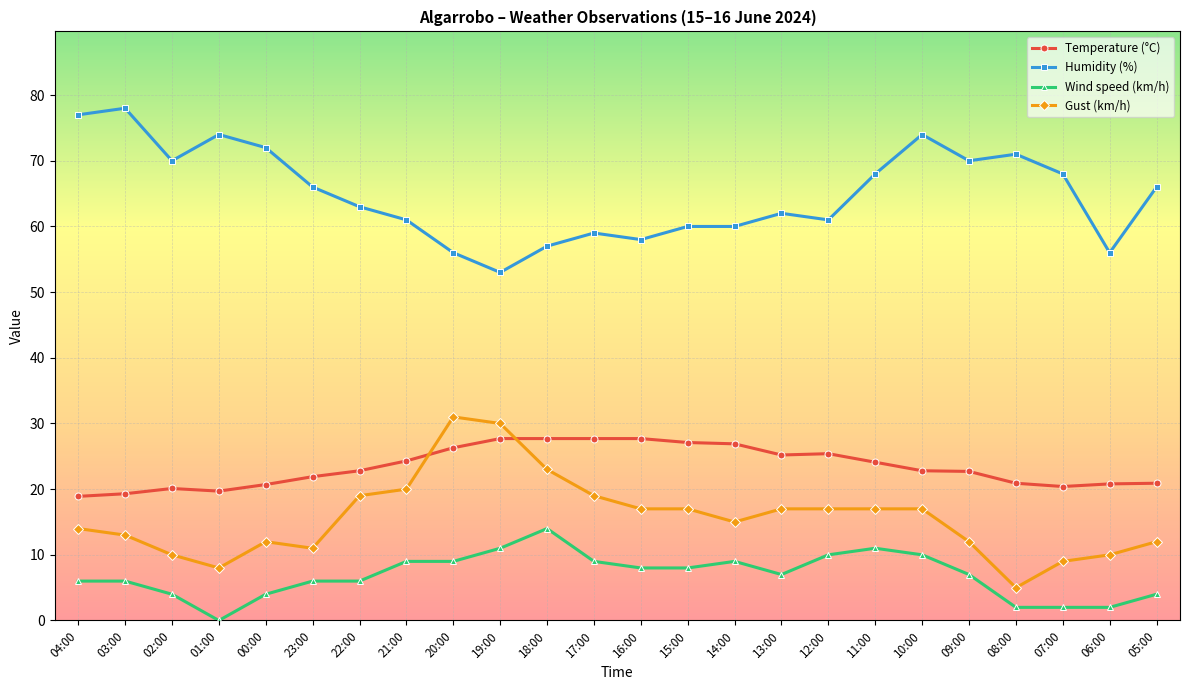

Rank the series at 14:00 from highest to lowest value.

Humidity (%), Temperature (°C), Gust (km/h), Wind speed (km/h)